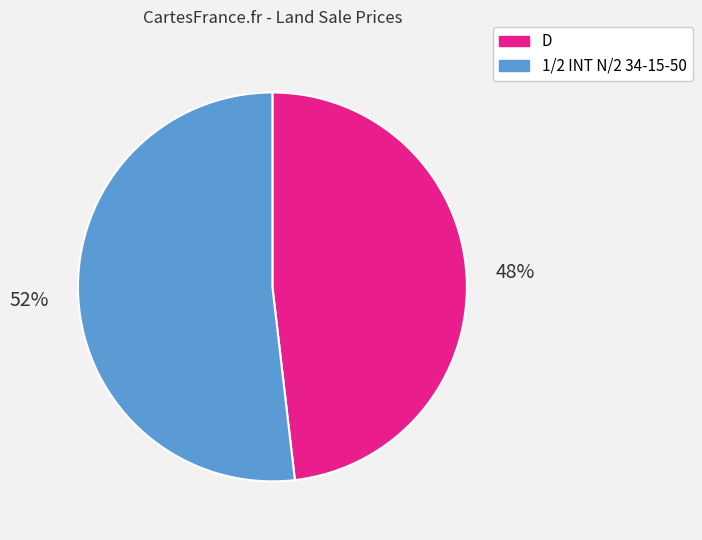

Which has a higher value, 1/2 INT N/2 34-15-50 or D?

1/2 INT N/2 34-15-50